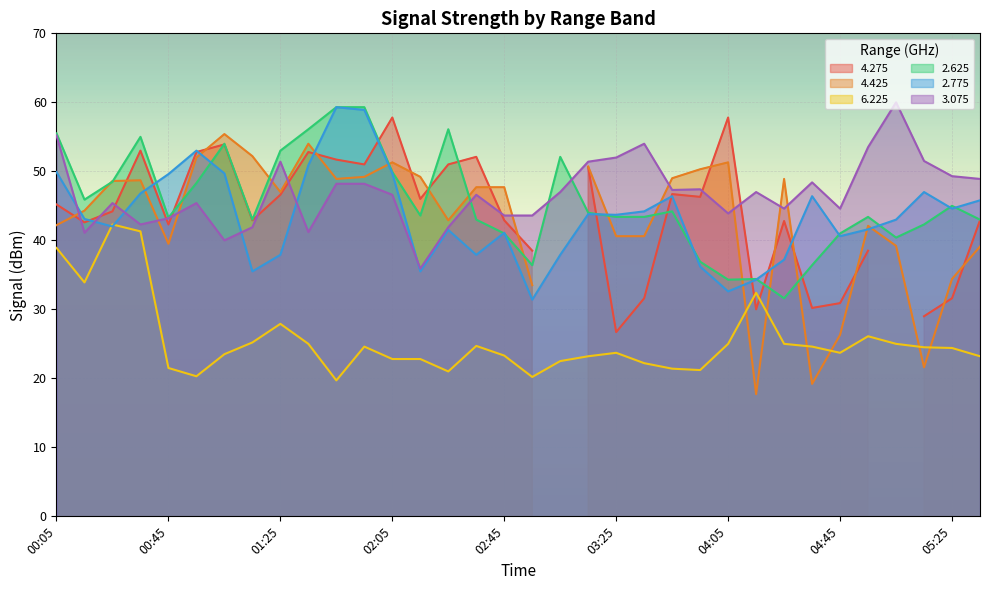

The 2.625 series shows 43.3 at 00:45. True or false?

True